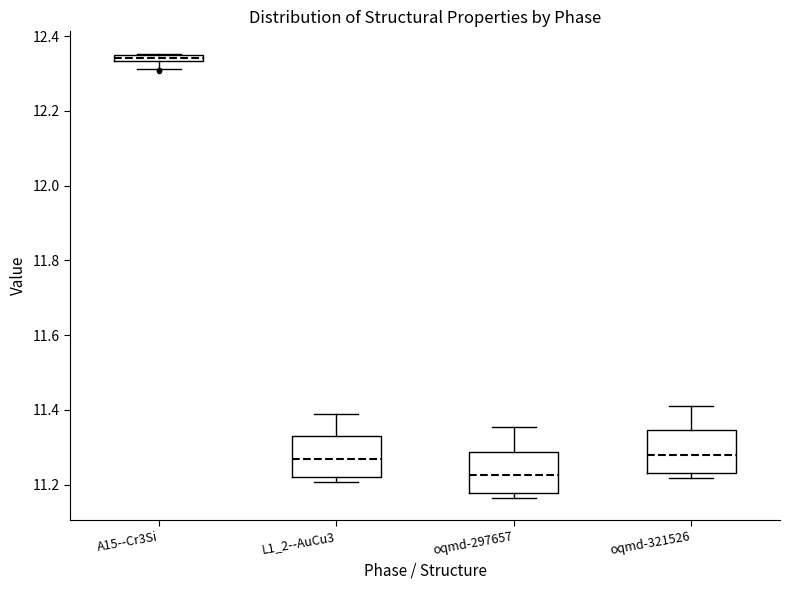

Where is the lower edge of the box for oqmd-297657 on the y-axis? The values are not printed on the chart, so give them approximately, as read against the axis.

11.18